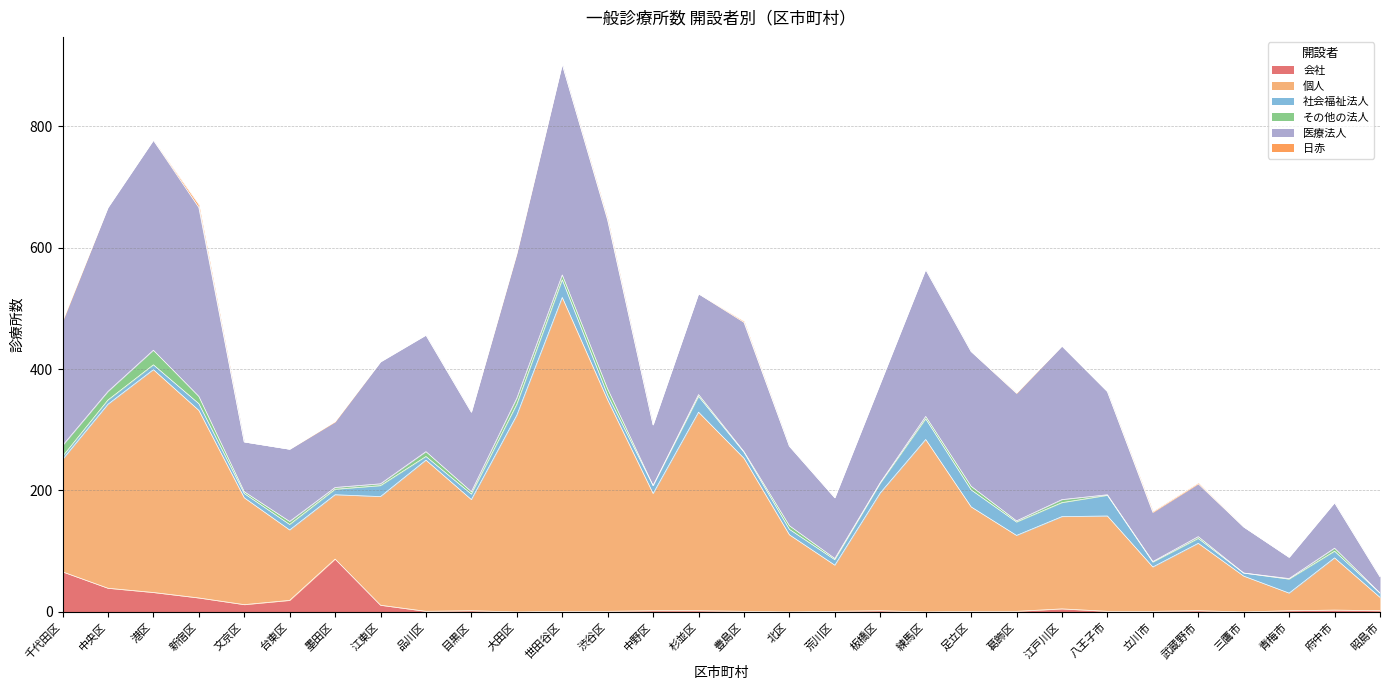

At which category is the sum across all series the highest?

世田谷区